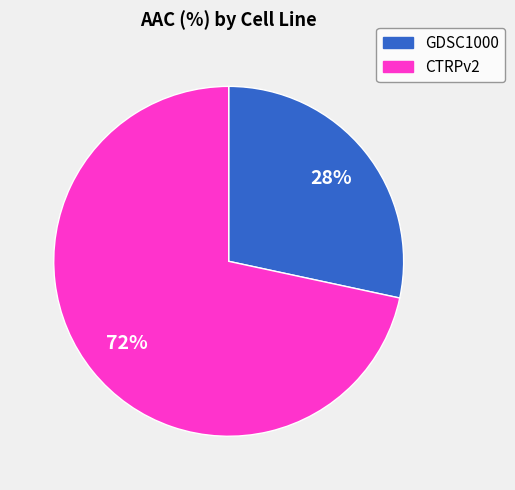

Rank the categories by value from lowest to highest.

GDSC1000, CTRPv2